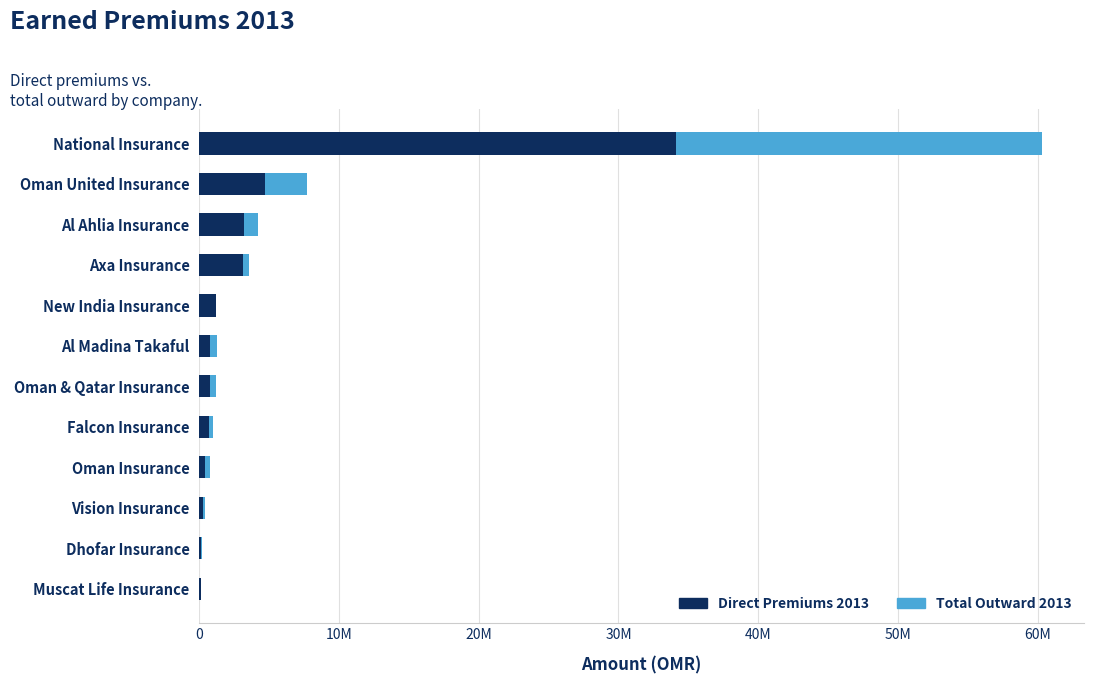

What are all the series names shown in the legend?

Direct Premiums 2013, Total Outward 2013